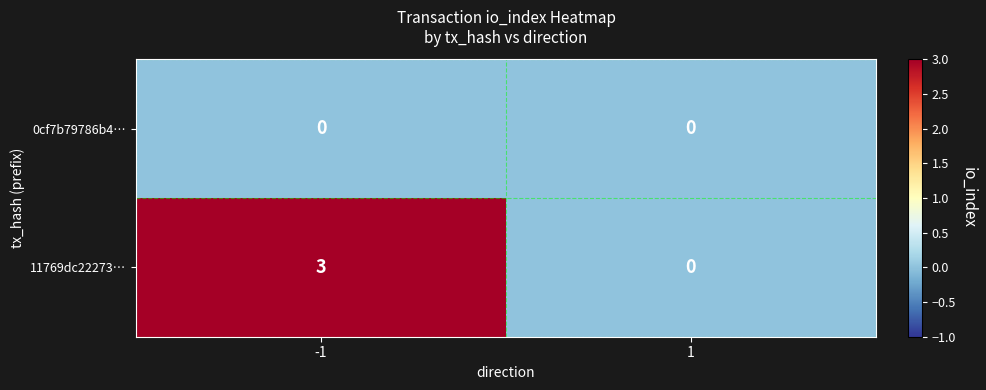

Reading right to left, transcribe all the data shown in this chart.

0cf7b79786b4…: 0	0
11769dc22273…: 0	3